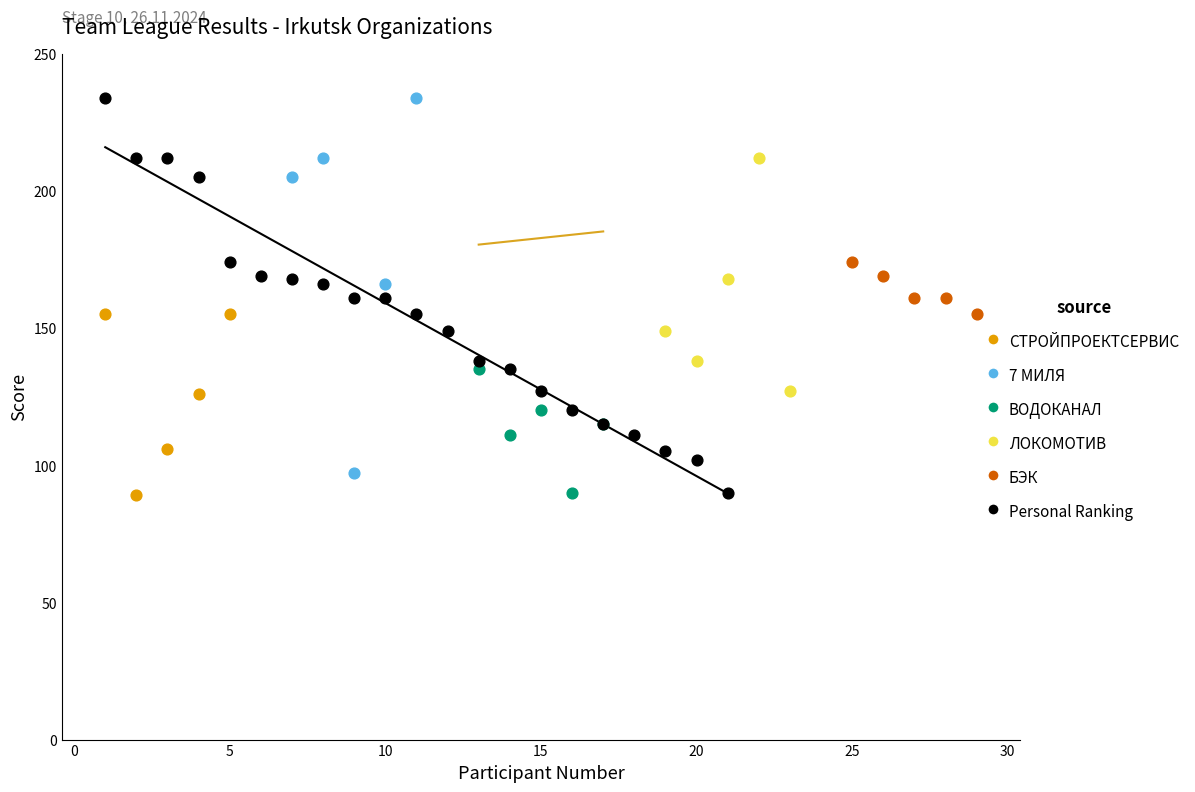

What are all the series names shown in the legend?

СТРОЙПРОЕКТСЕРВИС, 7 МИЛЯ, ВОДОКАНАЛ, ЛОКОМОТИВ, БЭК, Personal Ranking